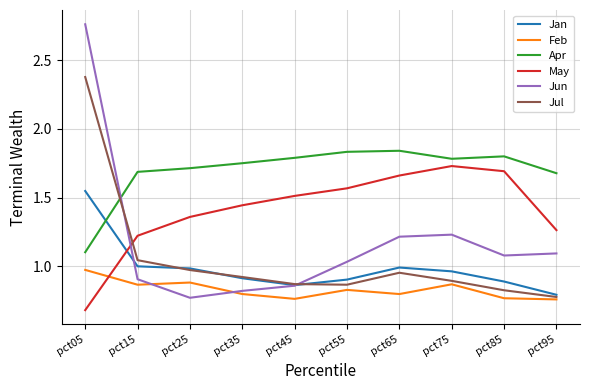

Is it true that Apr equals 0.8 at pct55?

False